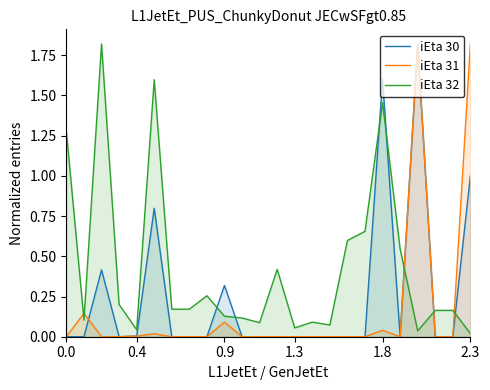

How many interior local valleys does the iEta 30 series have?

2